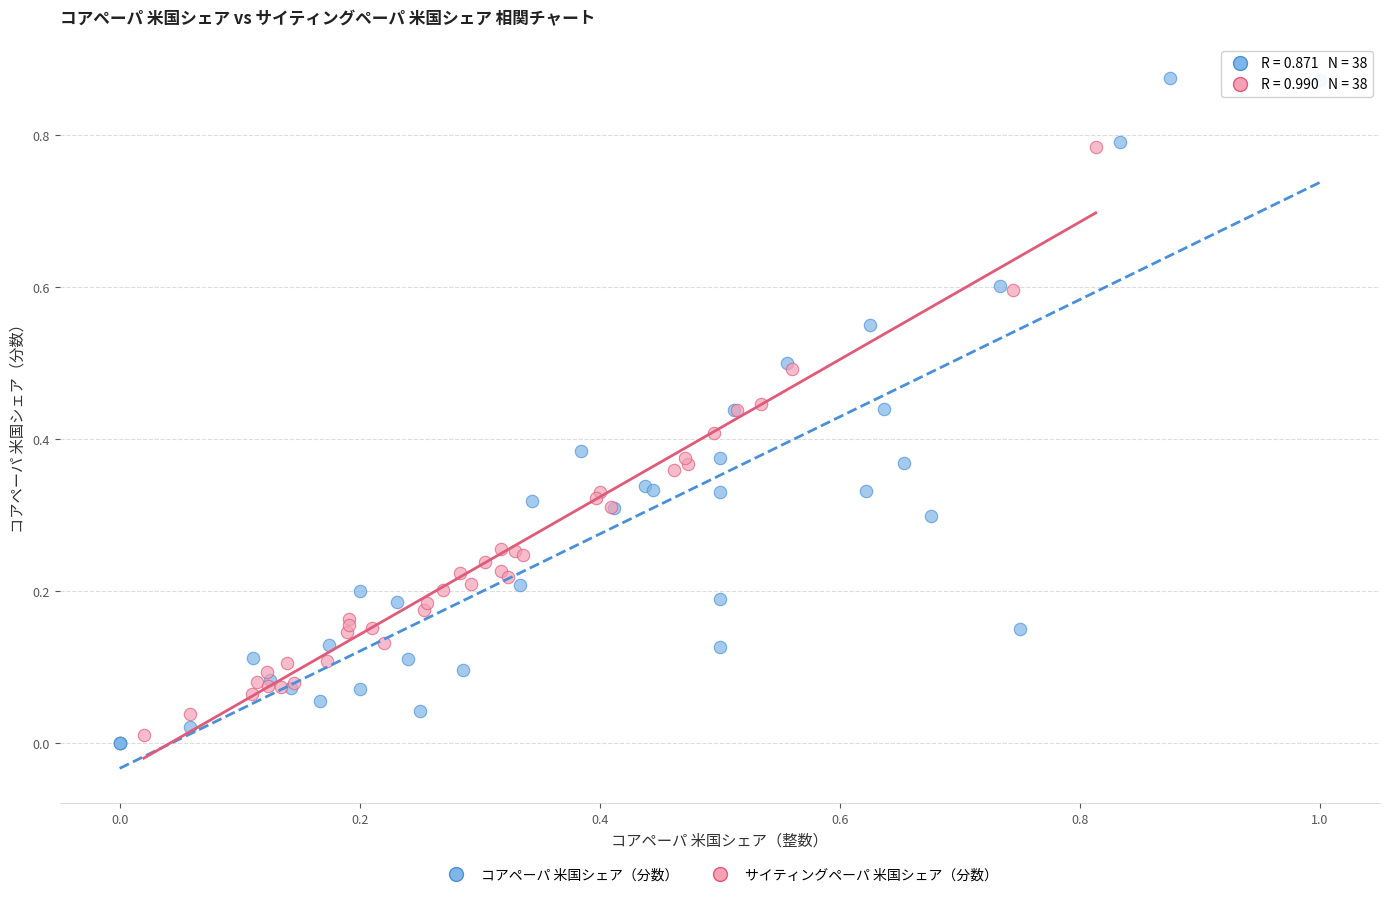

Which series reaches the minimum Y coordinate?

コアペーパ 米国シェア（分数）